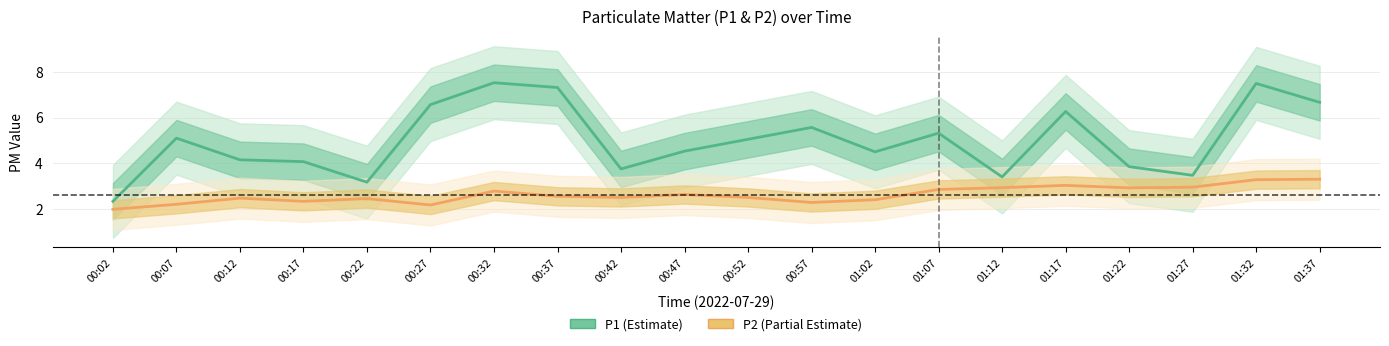

What is the maximum value for P2 (Partial Estimate)?

3.3